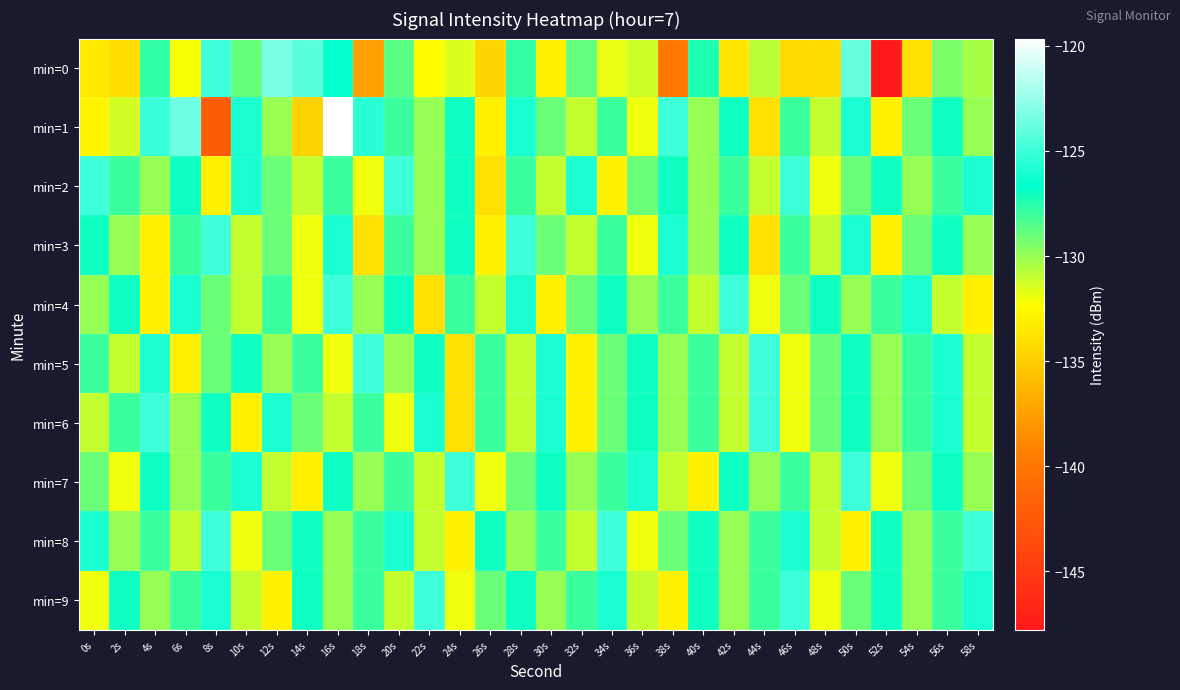

How many series are shown in this chart?

10